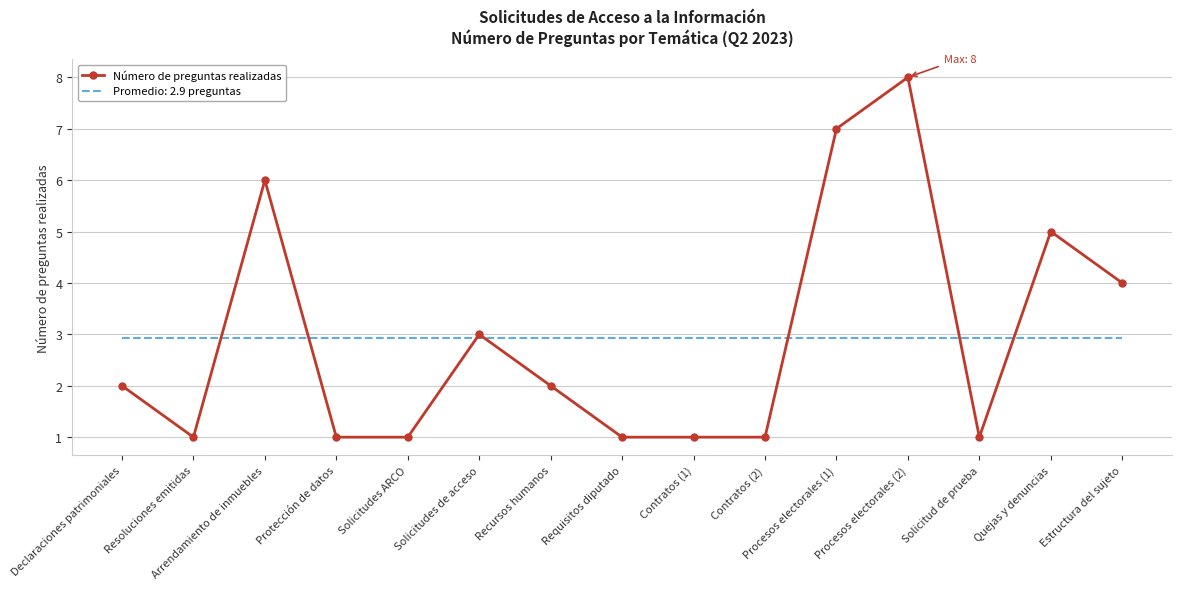

Rank the series by their maximum value, from lowest to highest.

Promedio: 2.9 preguntas, Número de preguntas realizadas